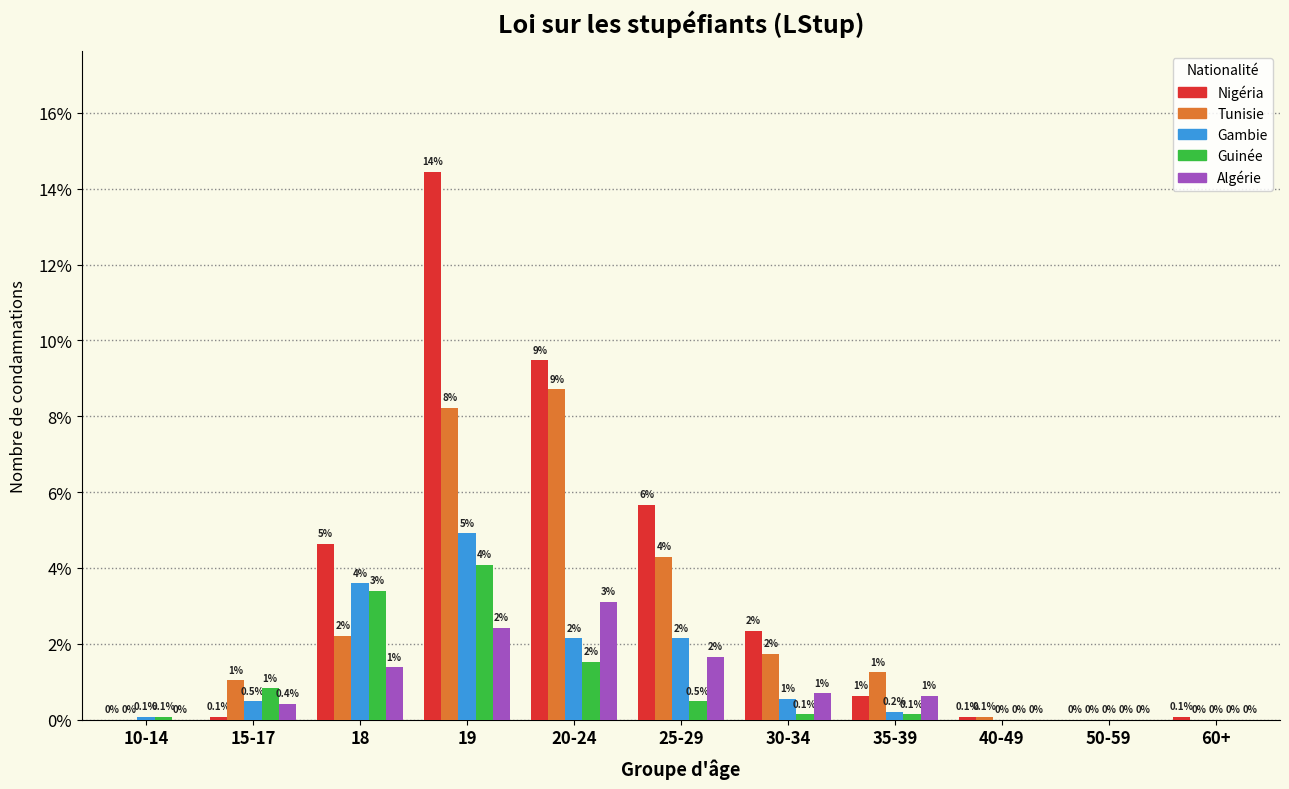

What is the total value across all series at 20-24?

25.0